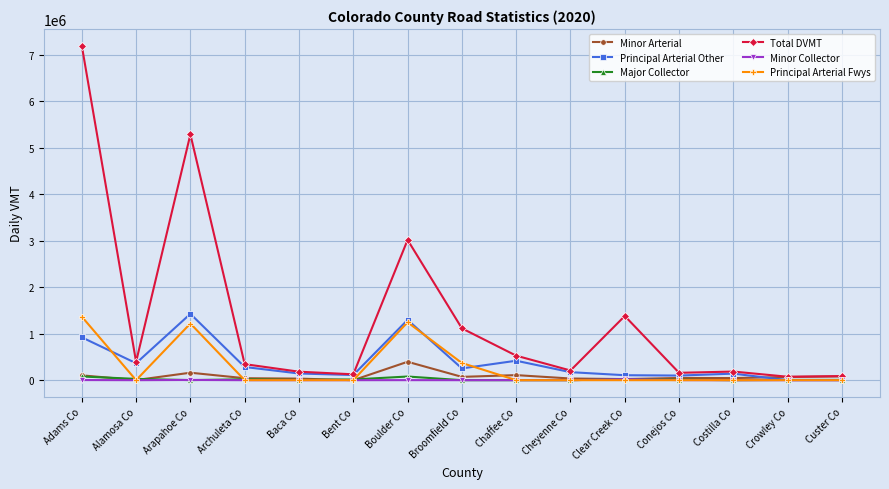

Which series has the largest total across all categories?

Total DVMT